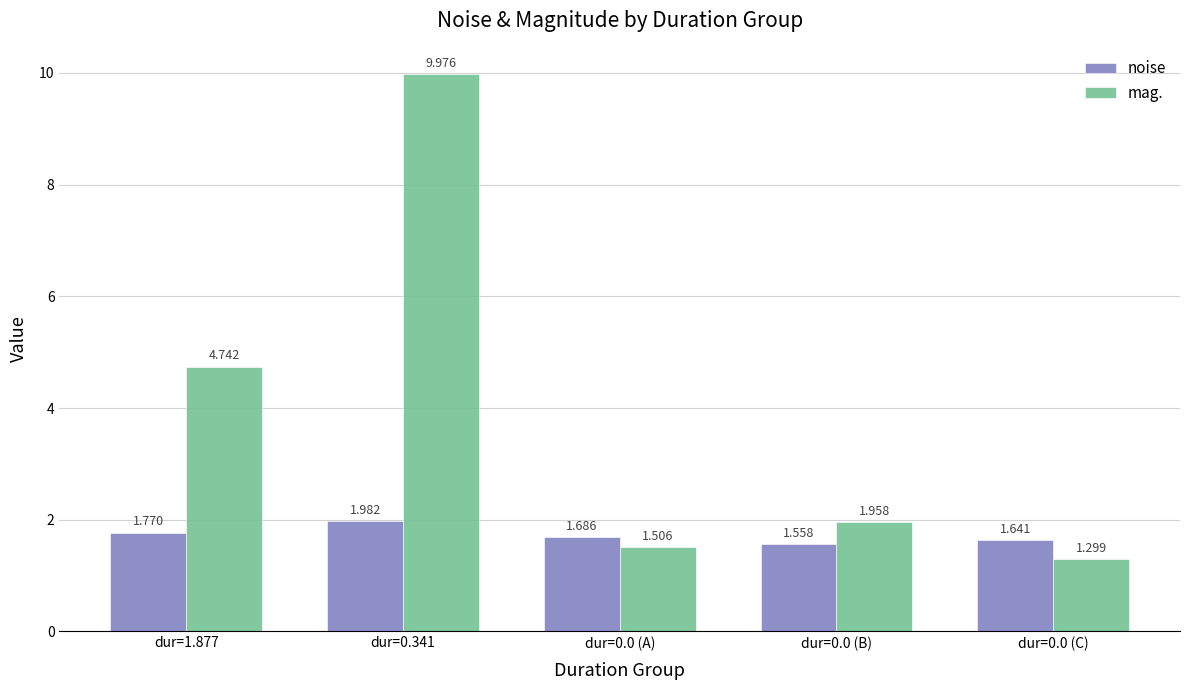

What is the sum of the mag. values at dur=1.877 and dur=0.0 (B)?

6.7